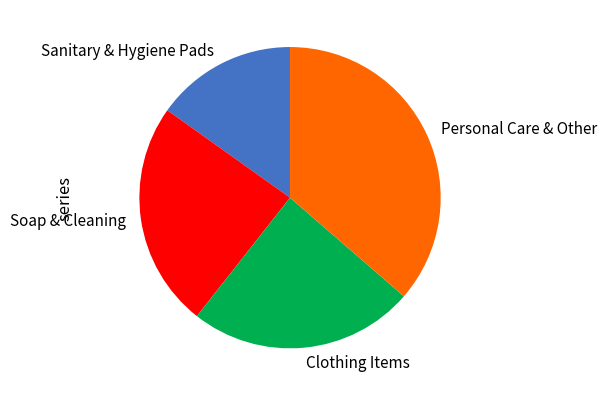

The Sanitary & Hygiene Pads slice represents 15% of the pie. True or false?

True